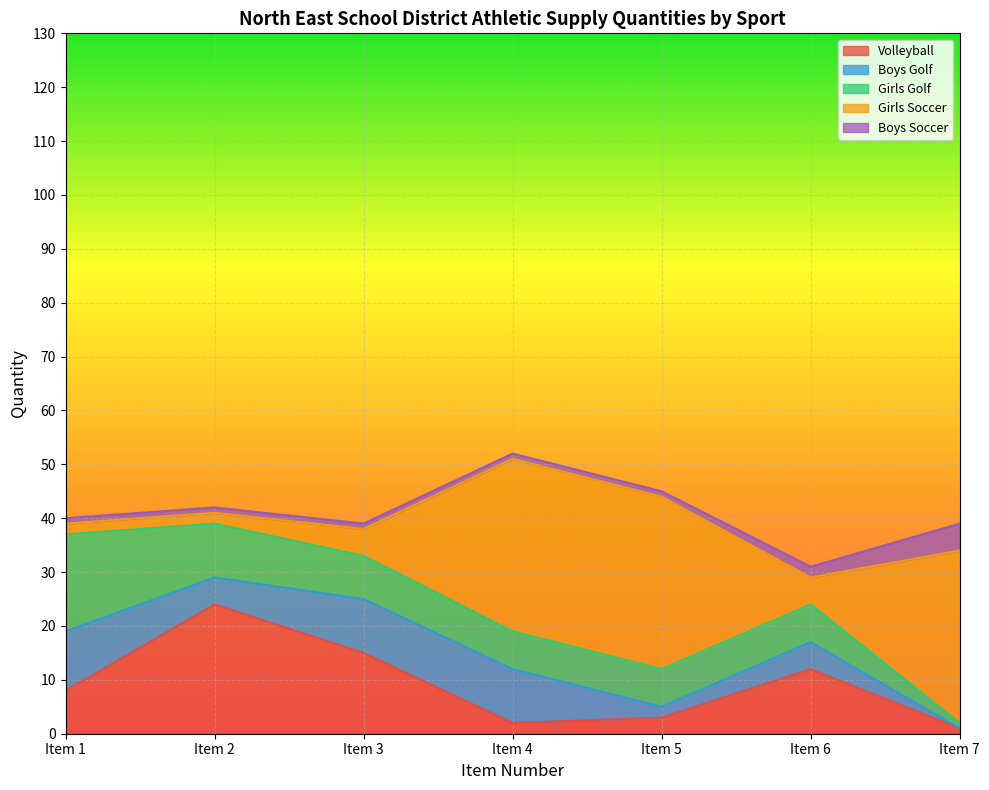

Between Item 3 and Item 1, which is larger?

Item 3